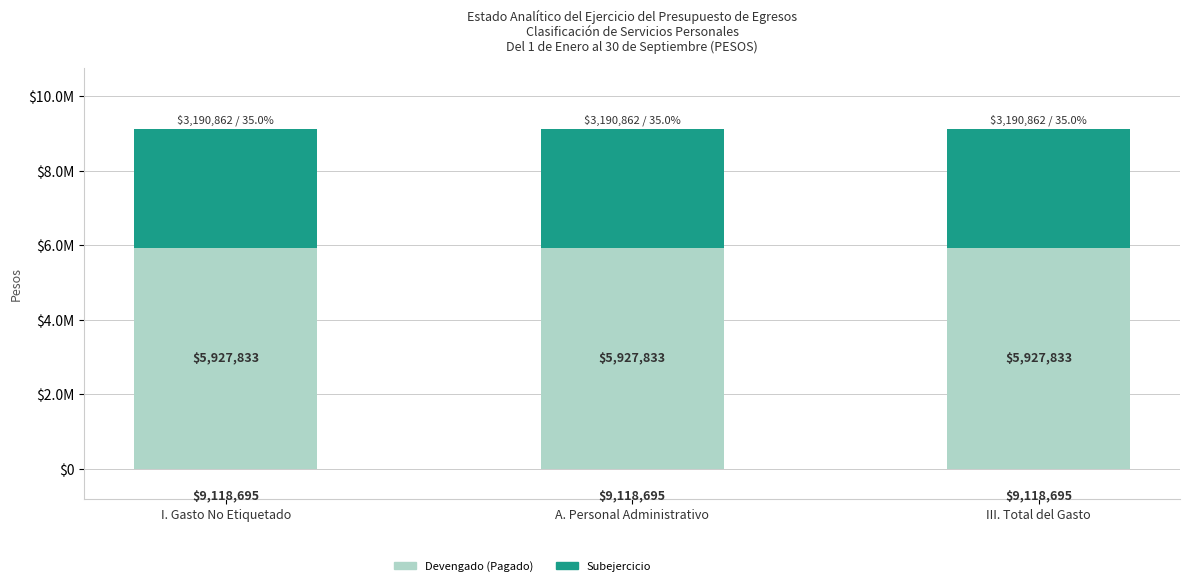

What are all the series names shown in the legend?

Devengado (Pagado), Subejercicio